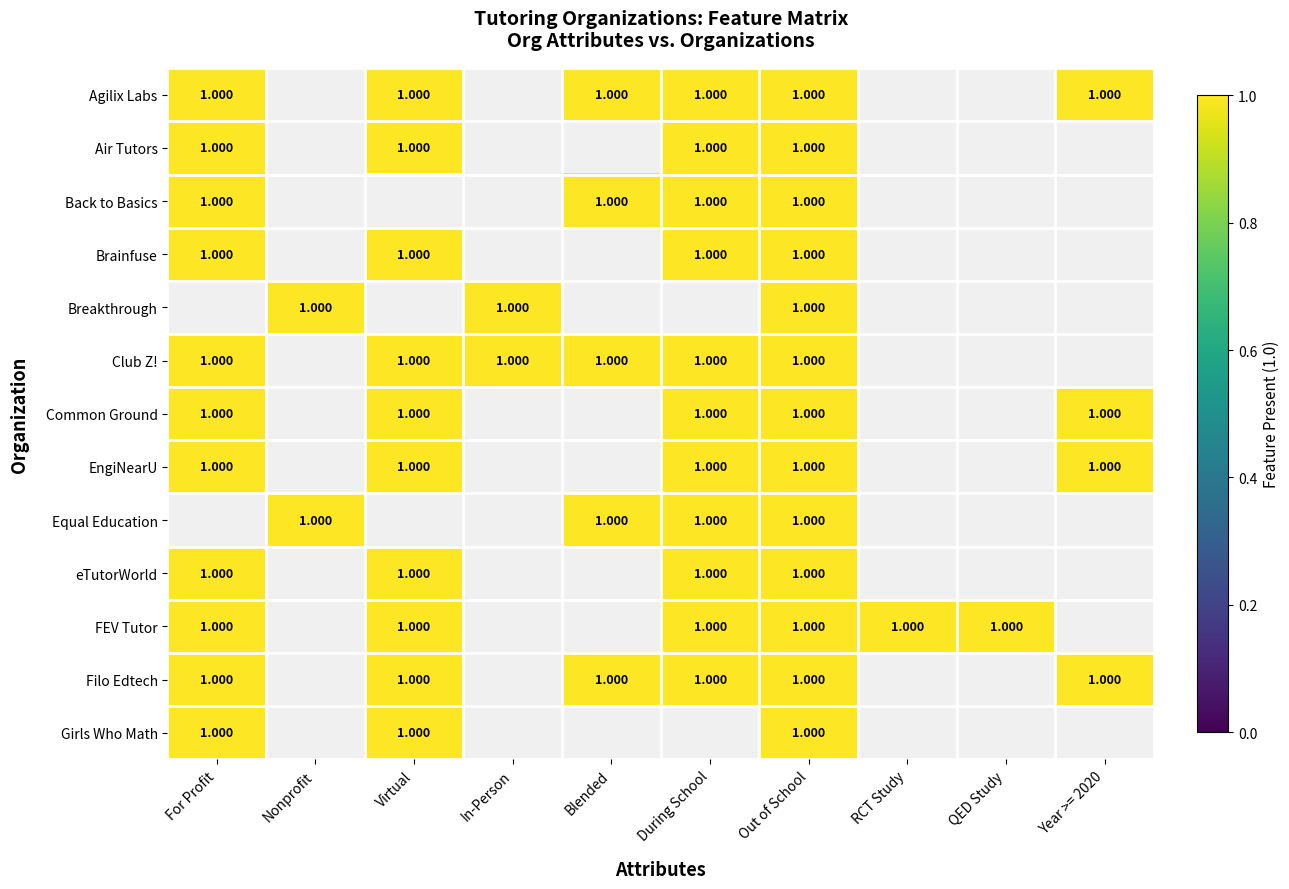

What is the difference between the maximum and minimum values in the Agilix Labs series?

1